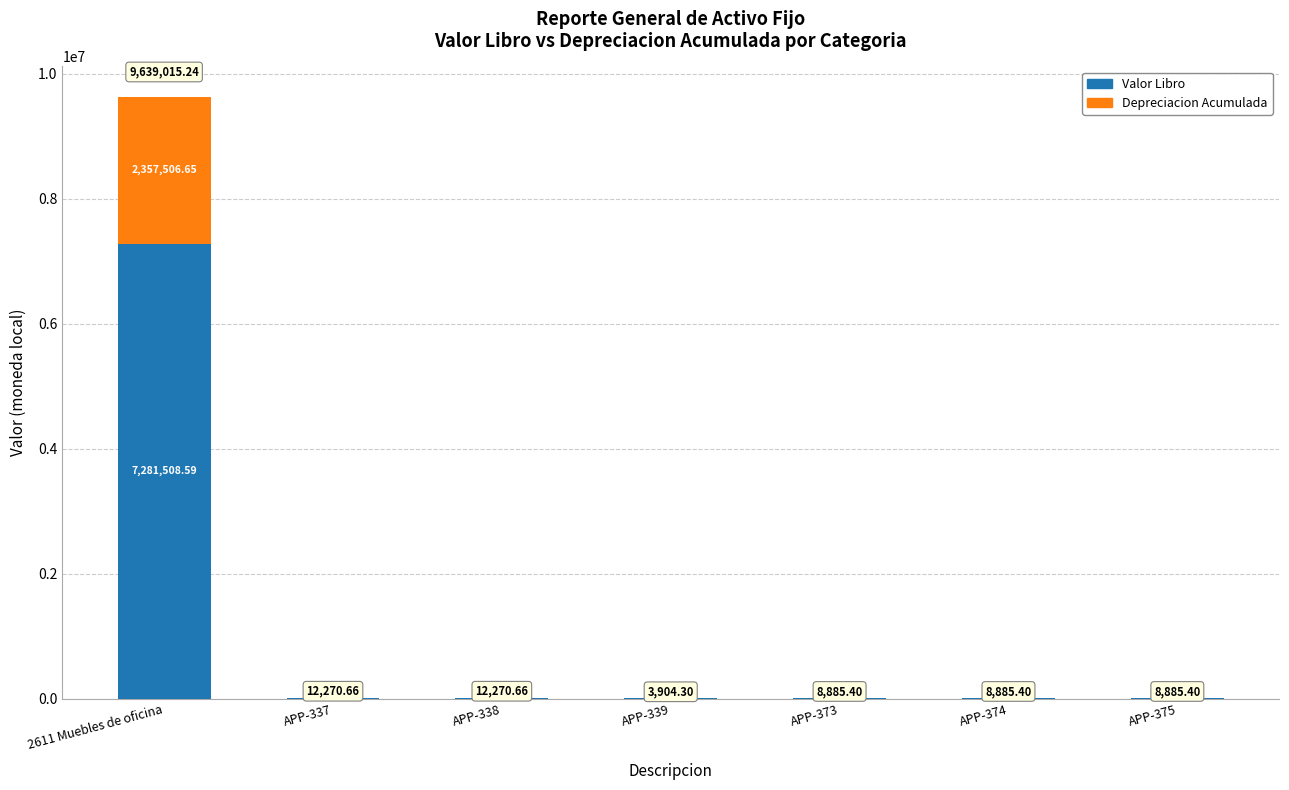

The value of Valor Libro at APP-338 is 5324.0. True or false?

False